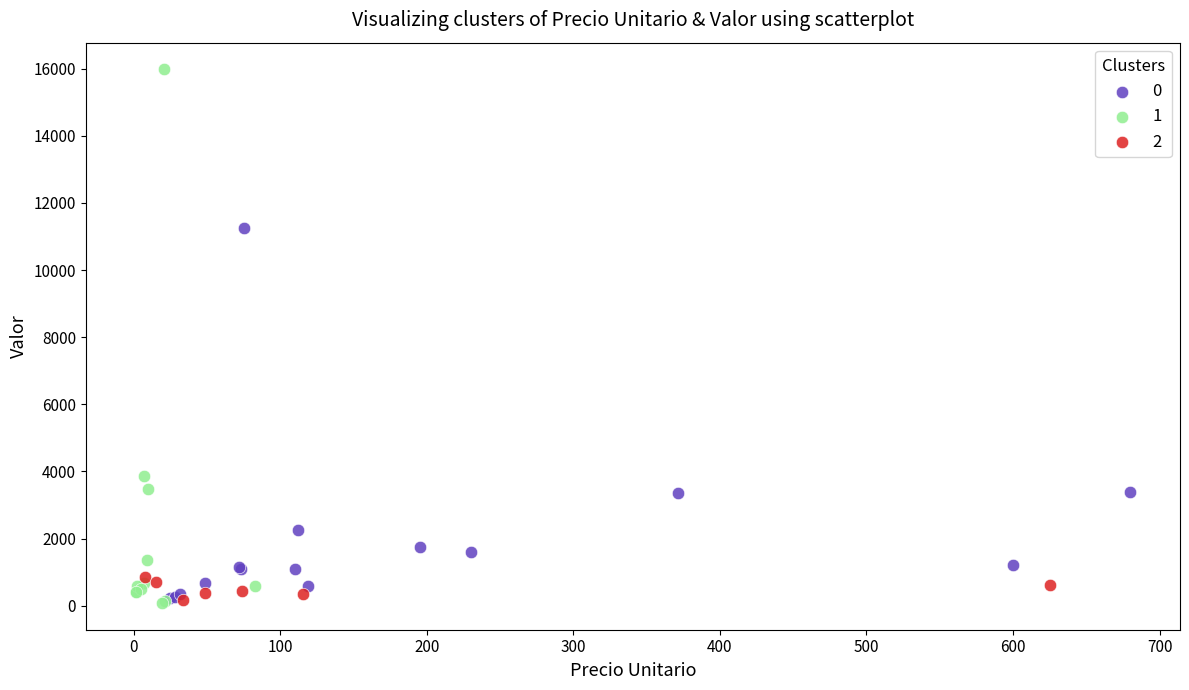

What are all the series names shown in the legend?

0, 1, 2